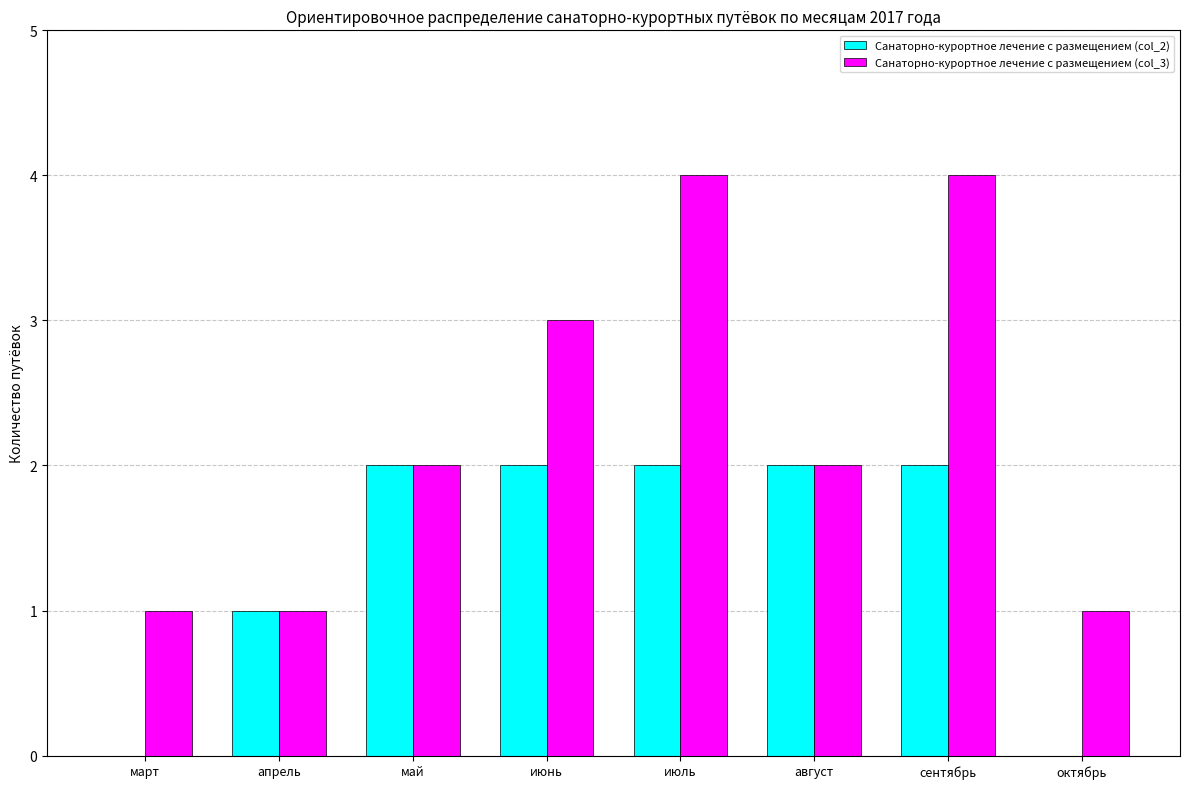

Which series has the largest total across all categories?

Санаторно-курортное лечение с размещением (col_3)